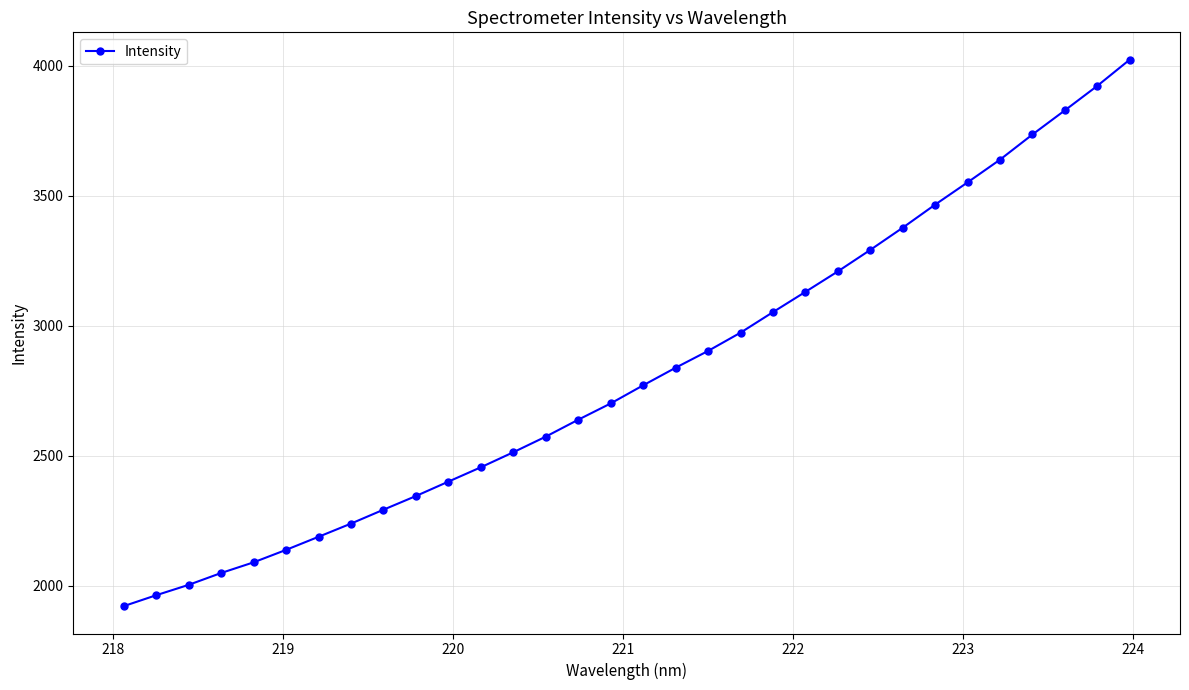

What is the difference between the maximum and minimum values?

2102.2